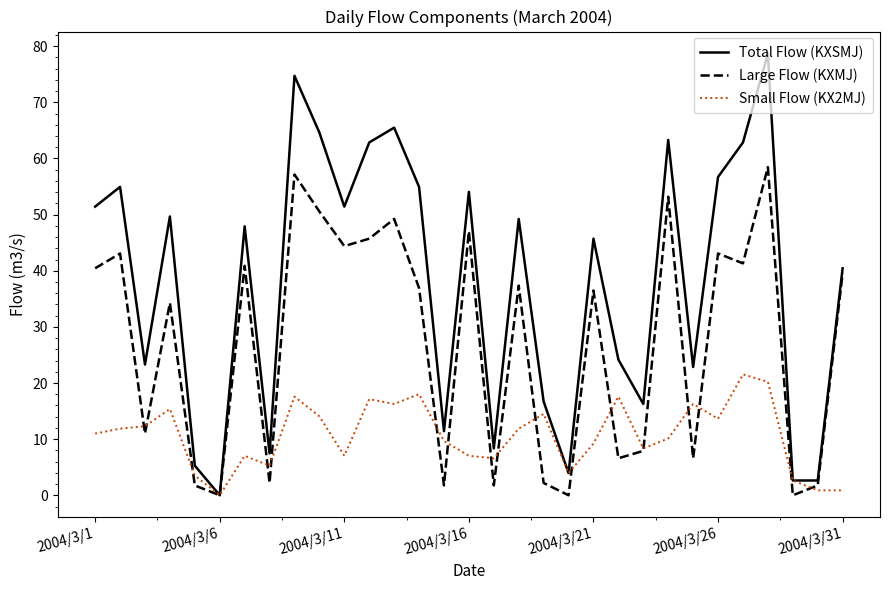

What is the greatest value displayed?

78.7